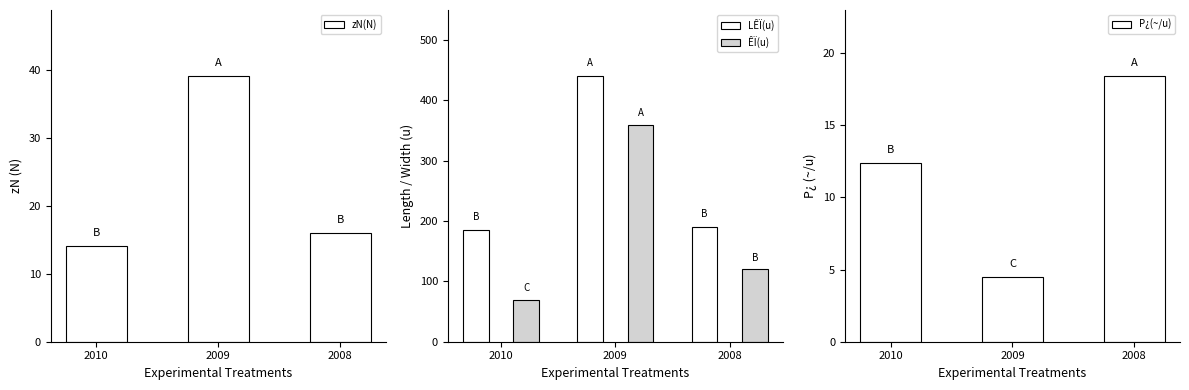

What are all the series names shown in the legend?

zN(N), LÊÏ(u), ÊÏ(u), P¿(~/u)